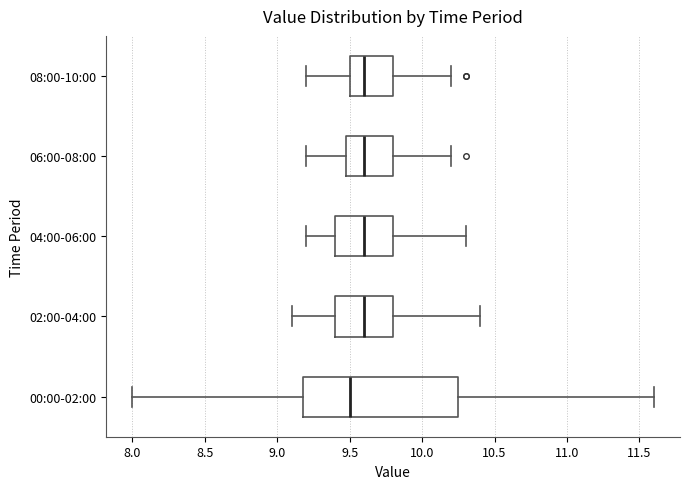

Which box has the furthest to the left median line?

00:00-02:00